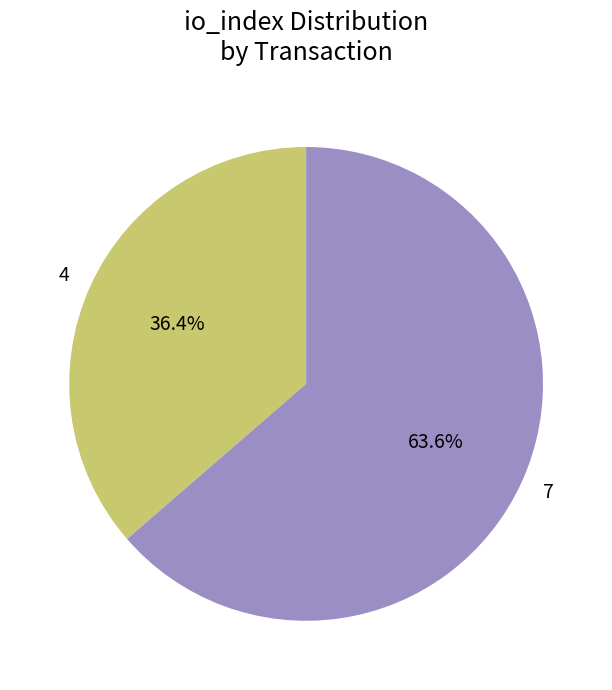

To the nearest percent, what portion does 7 represent?

64%